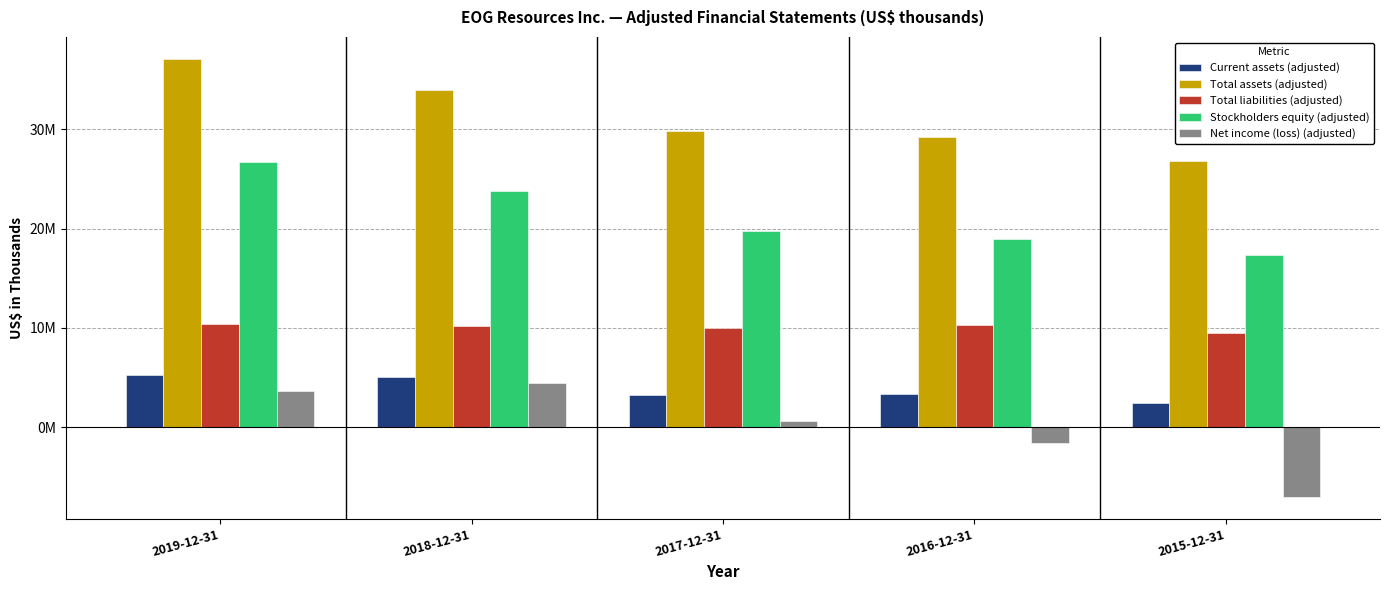

List the labels in order of Total assets (adjusted) value, smallest first.

2015-12-31, 2016-12-31, 2017-12-31, 2018-12-31, 2019-12-31